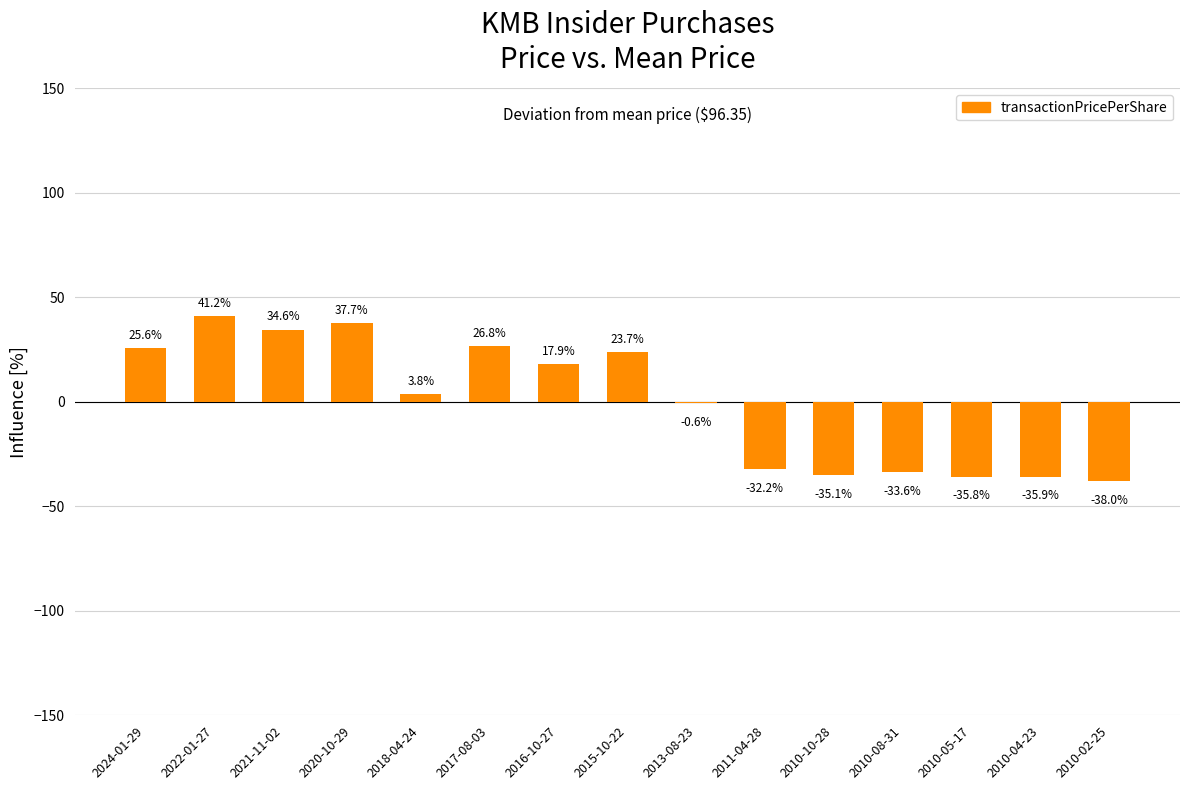

At which category does the chart reach its peak across all series?

2022-01-27